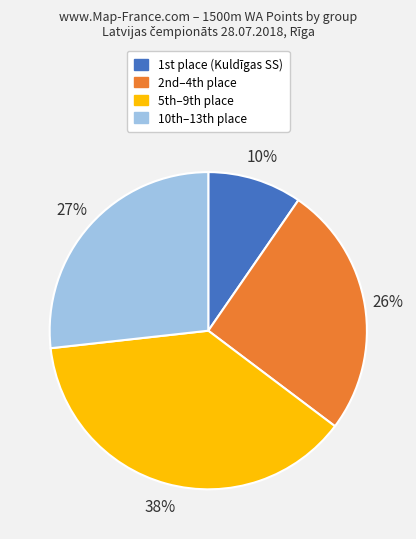

To the nearest percent, what is the difference between the largest and smallest slice percentages?

28%